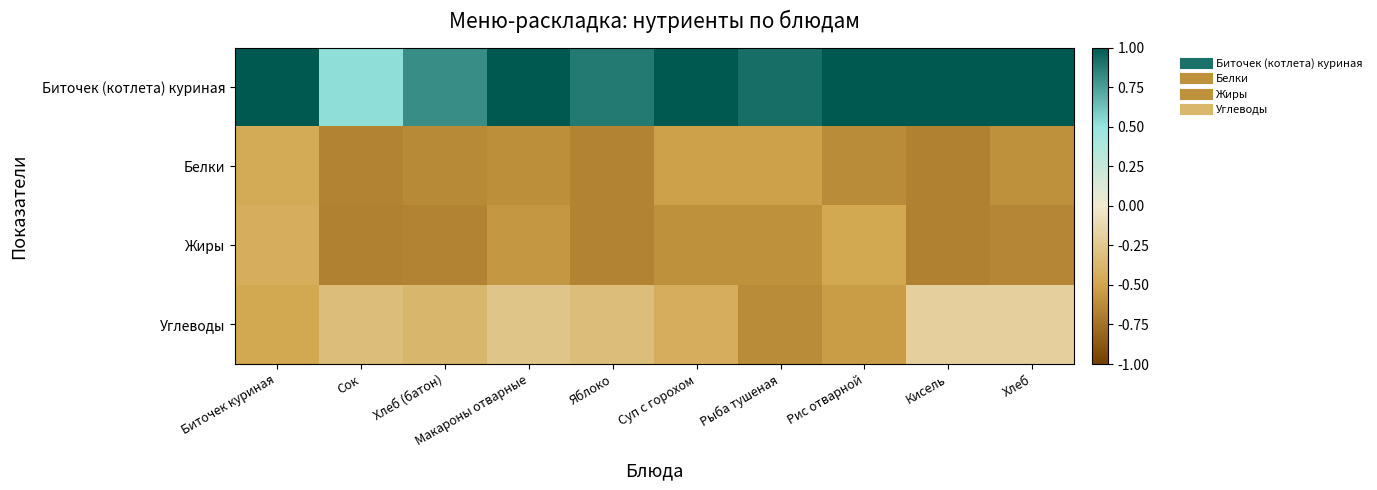

At which category is the sum across all series the highest?

Биточек куриная